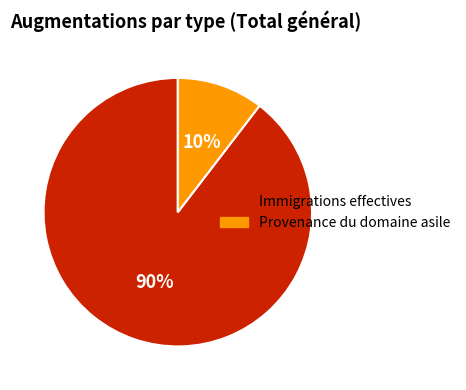

Rank the categories by value from highest to lowest.

Immigrations effectives, Provenance du domaine asile